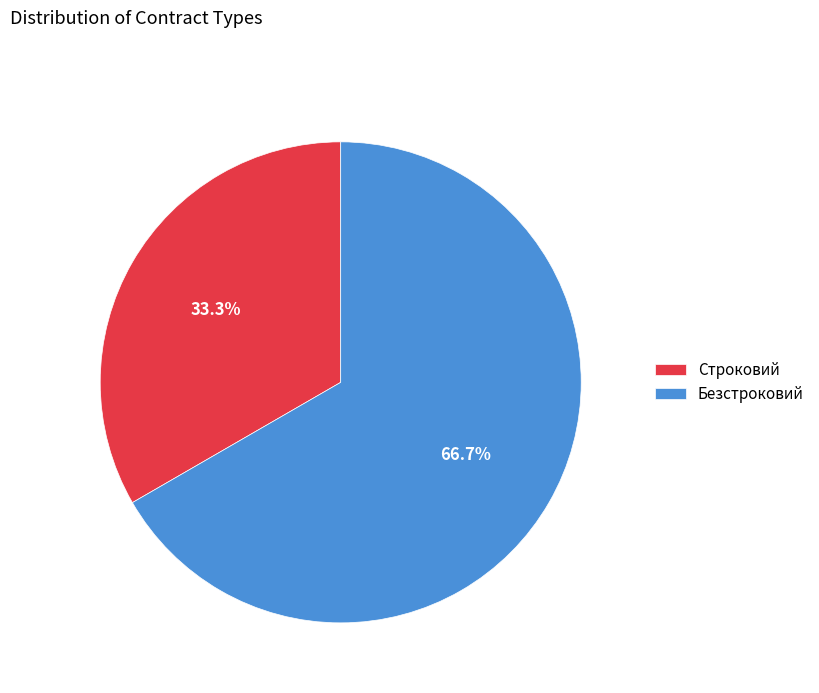

Is there any slice that represents more than half of the pie?

Yes